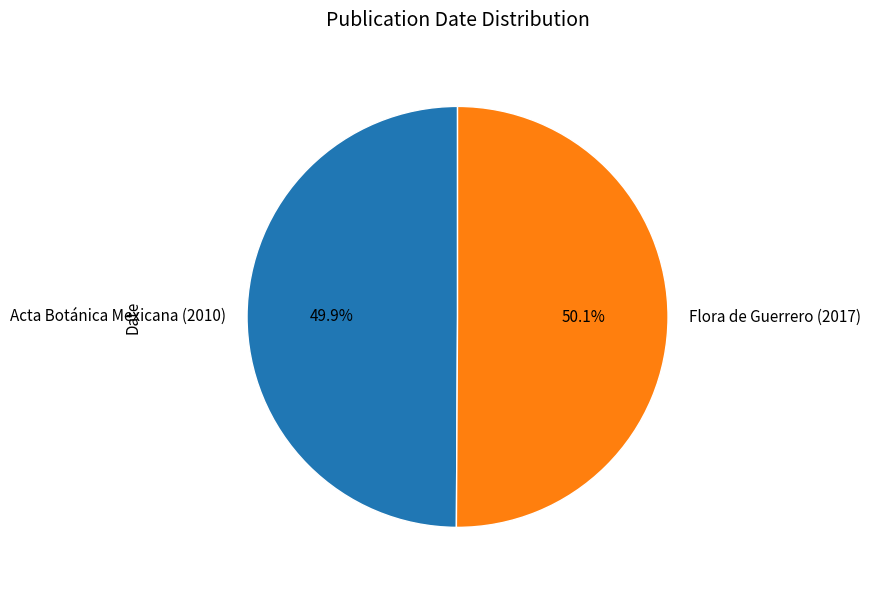

Combined, what portion of the pie is Flora de Guerrero (2017) and Acta Botánica Mexicana (2010)?

100.0%